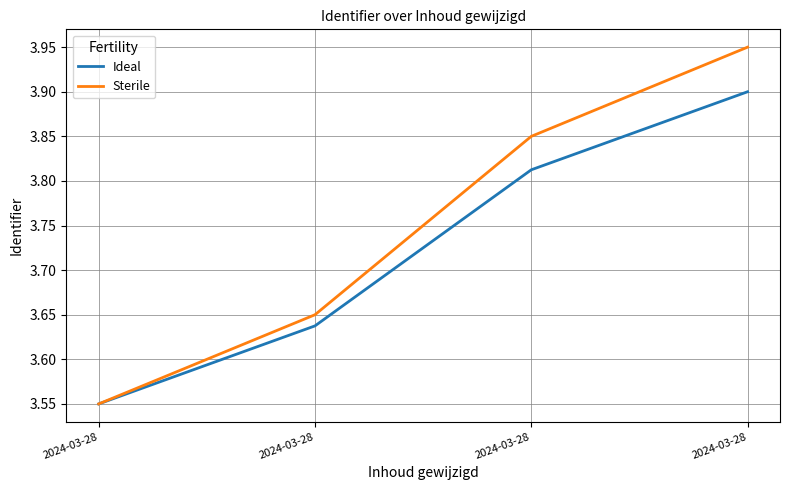

What is the value of the Ideal point at the 1st from the left?

3.5